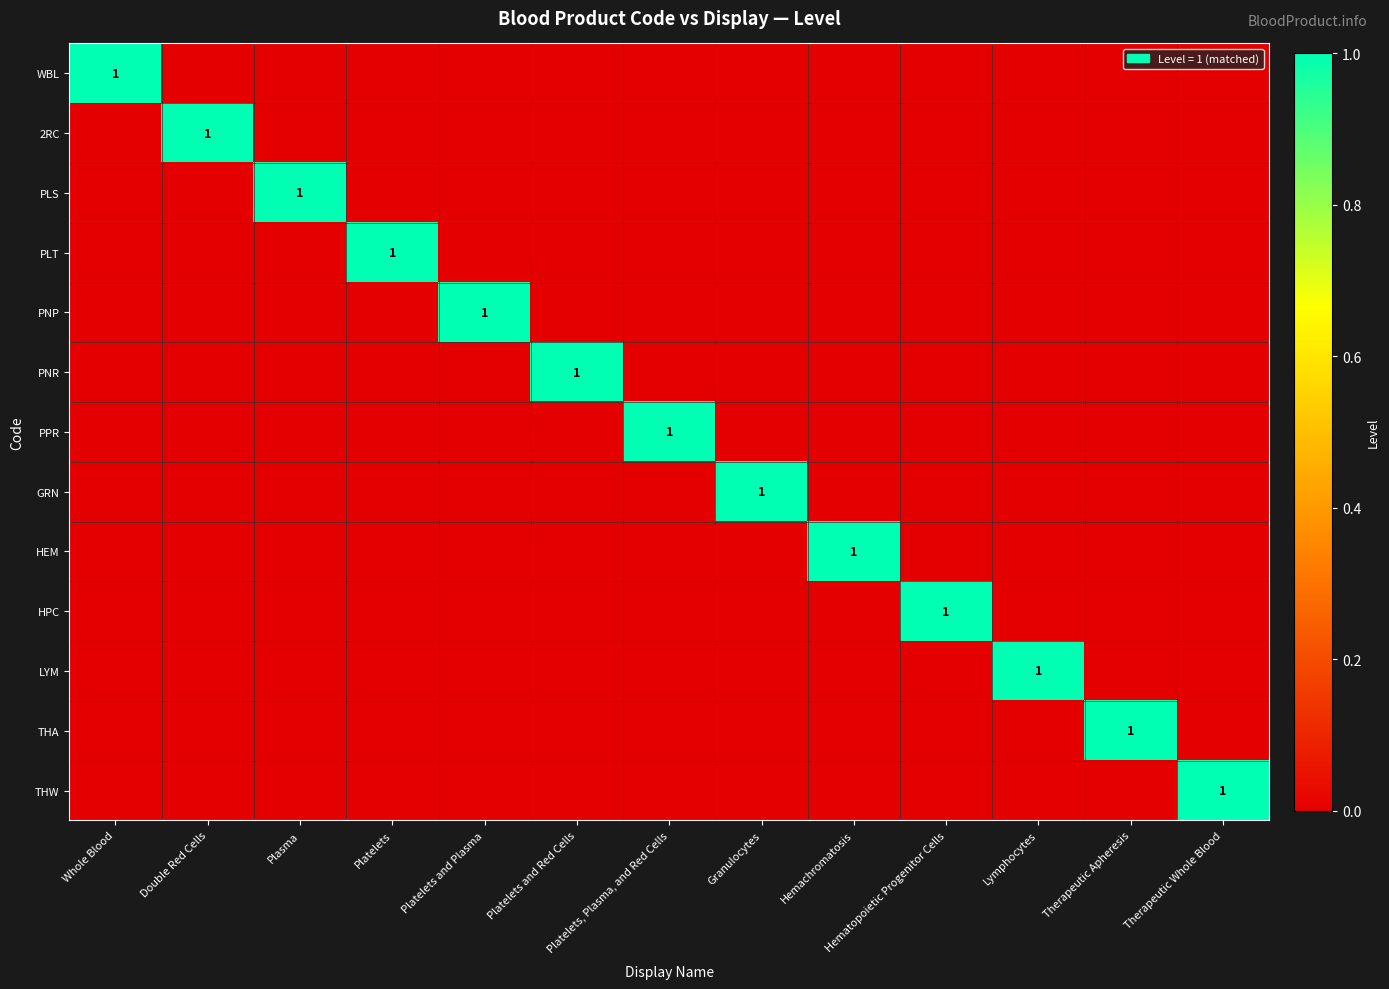

Is it true that WBL equals 1 at Whole Blood?

True